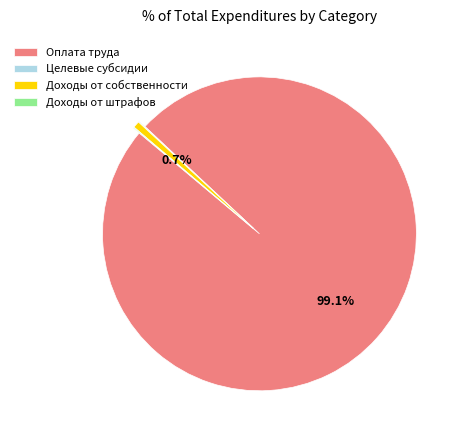

Which category has the biggest portion of the pie?

Оплата труда